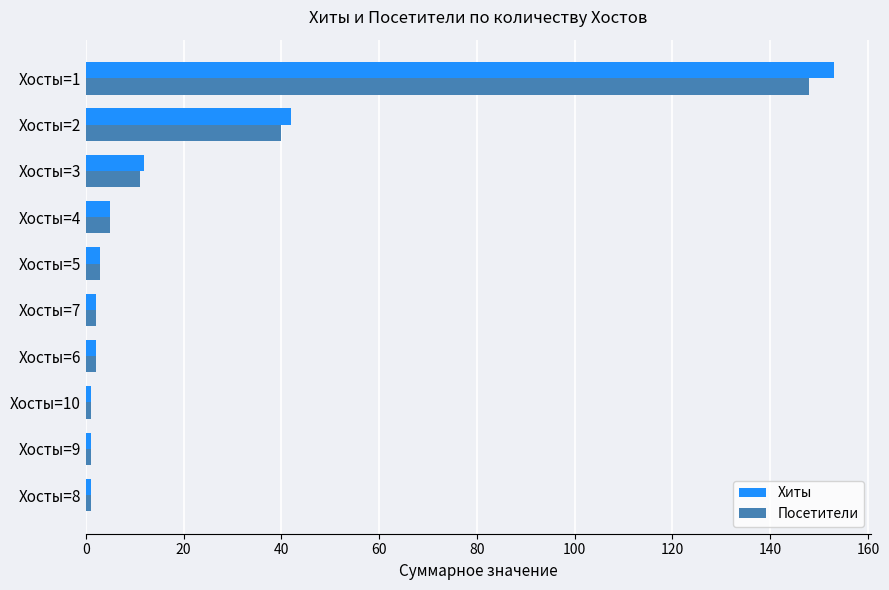

List the series in order of their peak value, lowest first.

Посетители, Хиты